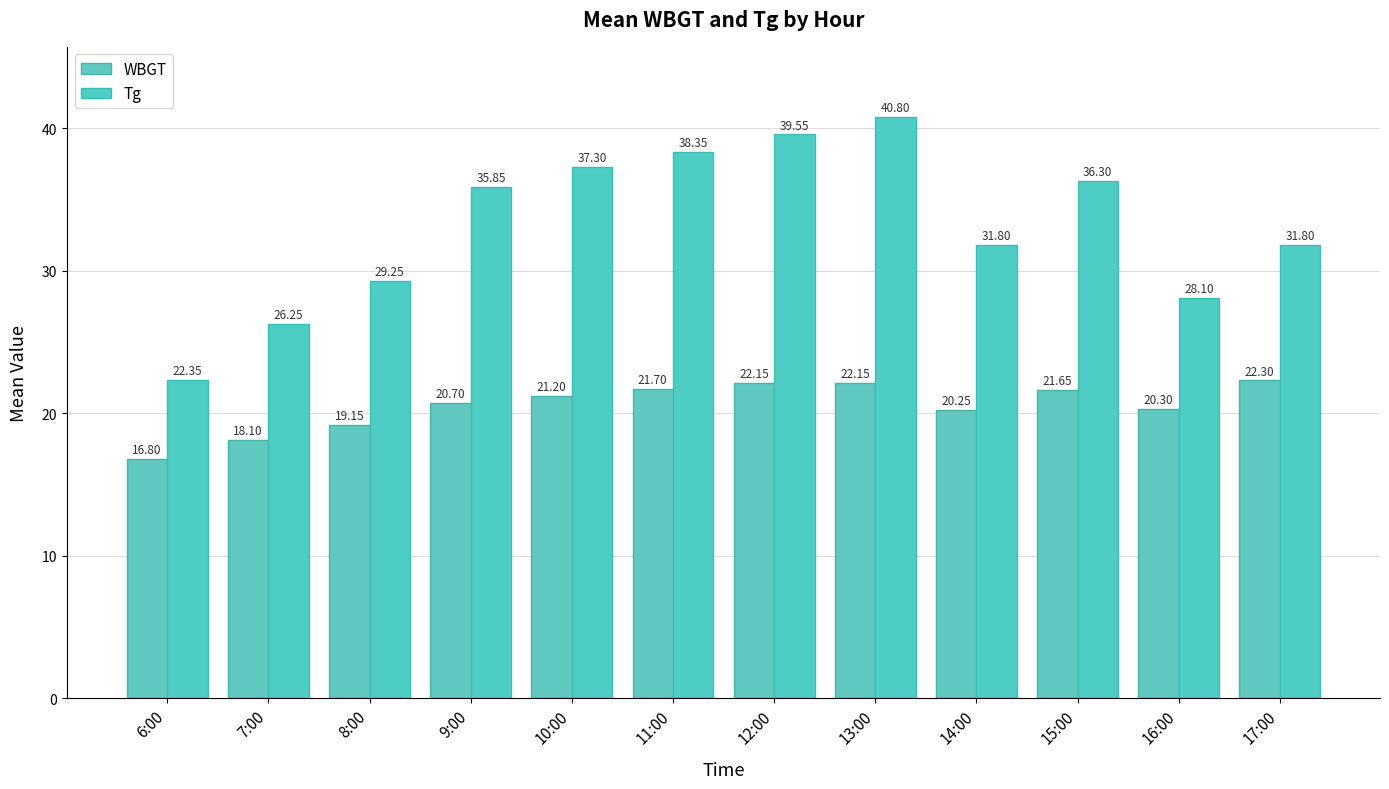

How many data points in WBGT are less than 21?

6